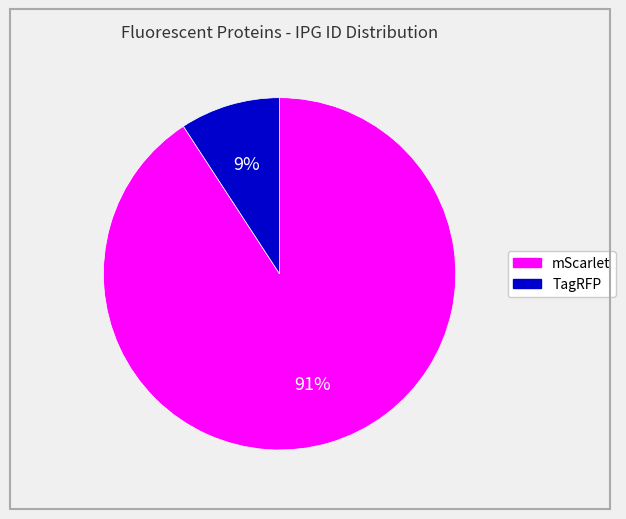

Count the number of slices in the pie.

2